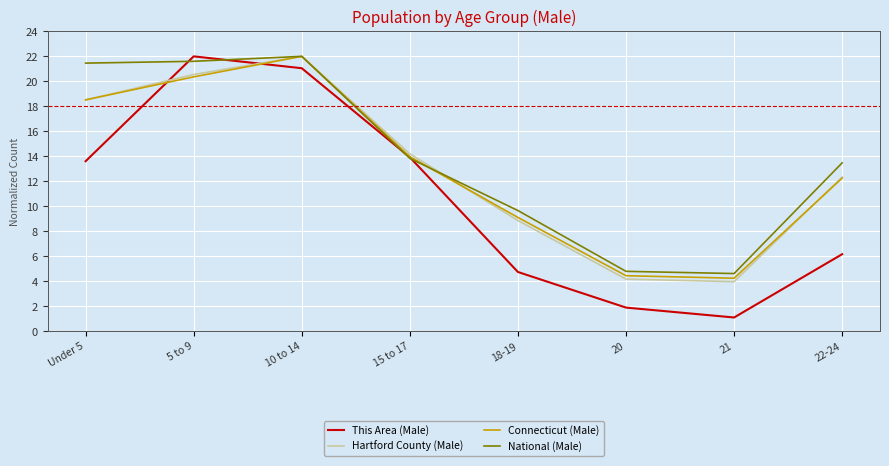

What is the highest value of the National (Male) series?

22.0